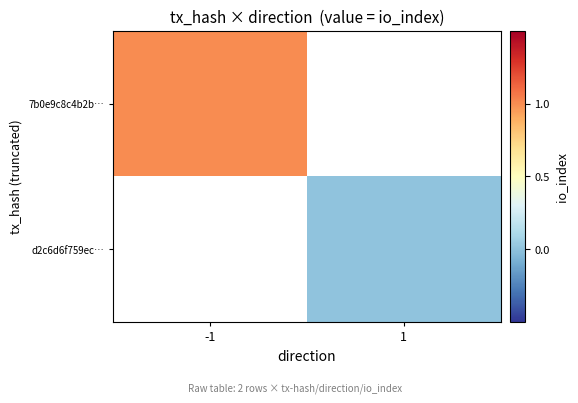

How many values in 7b0e9c8c4b2b… are above zero?

1